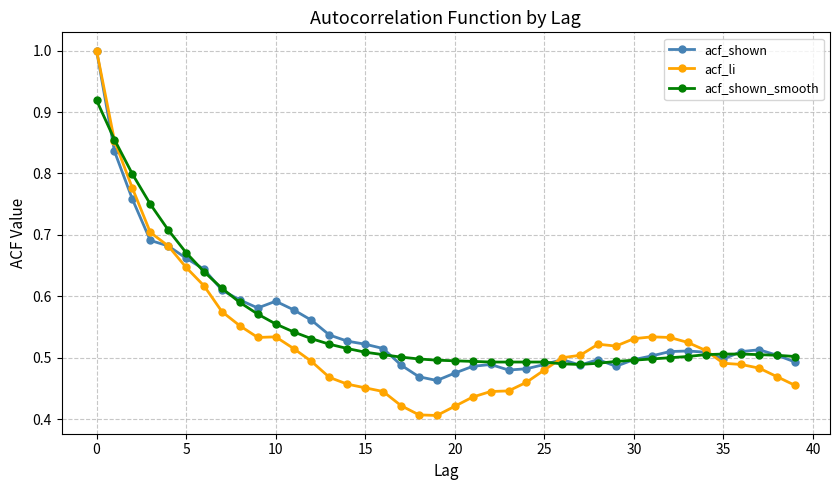

True or false: acf_shown has more than 2 points higher than both neighbors.

True